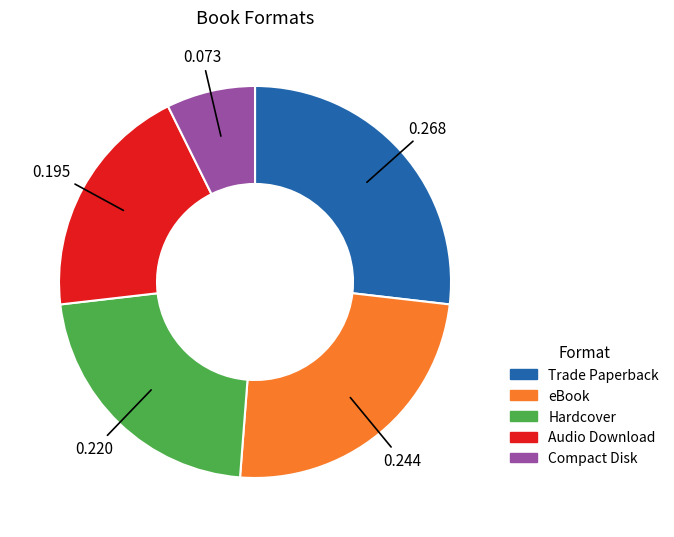

Which slice is the smallest?

Compact Disk